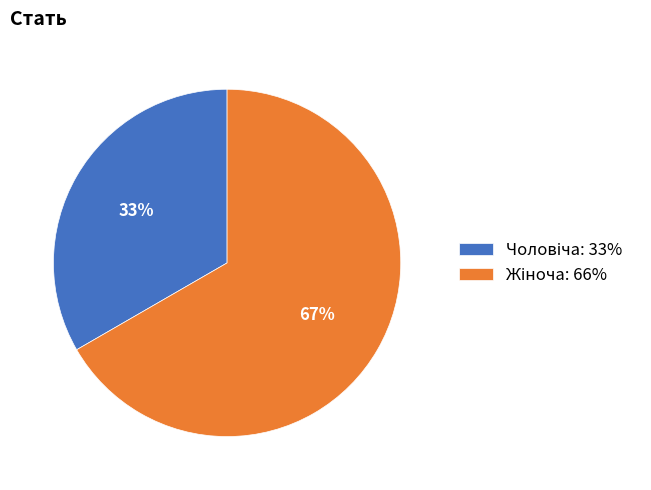

Does any single category account for the majority?

Yes